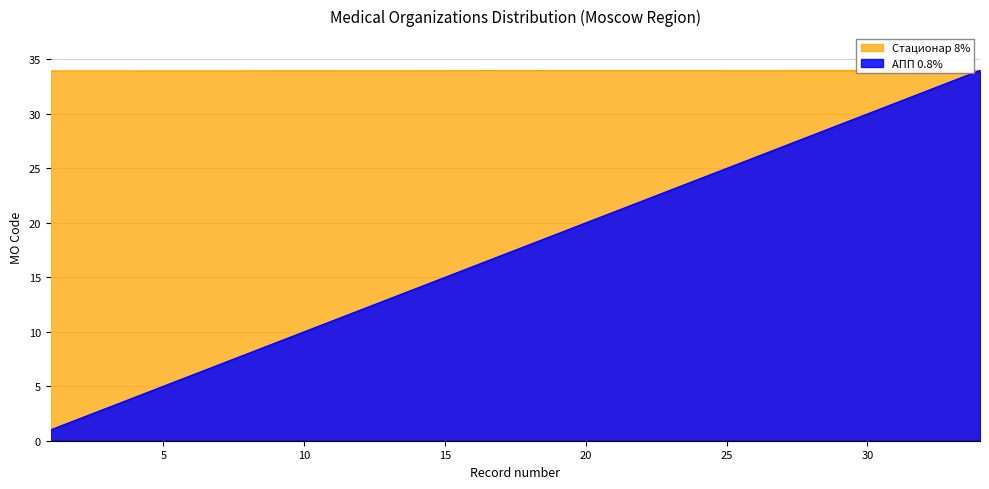

What is the value of the Стационар 8% point at the 9th from the left?

34.0